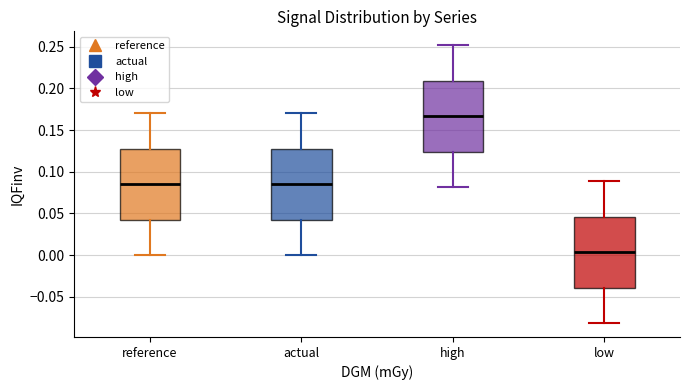

Reading left to right, transcribe this box plot: for each box, give where its median line is, the range the box spans, and where its two whiskers end, as read against the y-axis. The values are not printed on the chart, so give them approximately, as read against the axis.

reference: median 0.085, box 0.045 to 0.130, whiskers 0.000 to 0.170
actual: median 0.085, box 0.045 to 0.130, whiskers 0.000 to 0.170
high: median 0.165, box 0.125 to 0.210, whiskers 0.080 to 0.250
low: median 0.005, box -0.040 to 0.045, whiskers -0.080 to 0.090